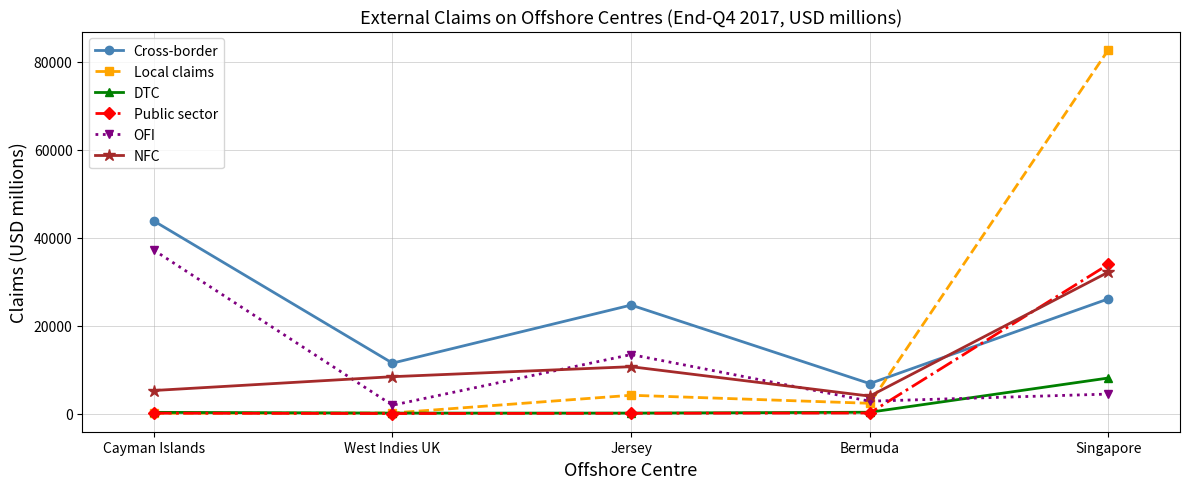

Which series changed the most between Cayman Islands and Jersey?

OFI